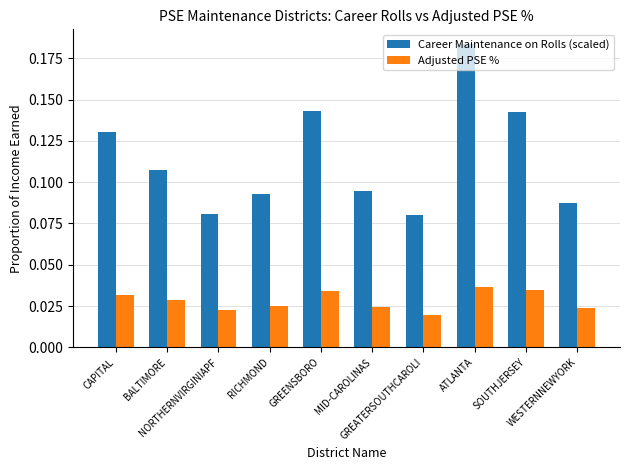

Which series has the widest spread of values?

Career Maintenance on Rolls (scaled)